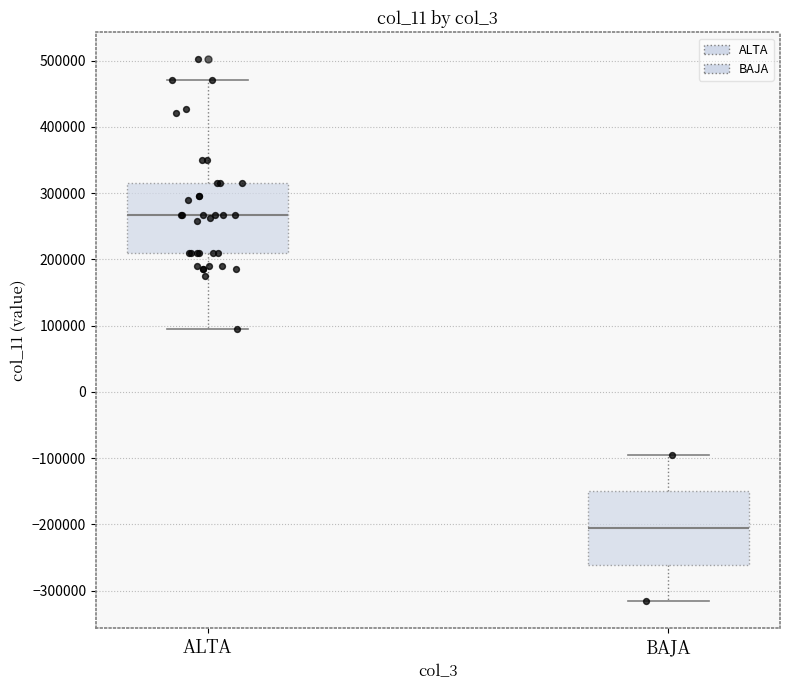

Reading left to right, read every box against the y-axis: the position of its median line, the range the box covers, and the ends of its whiskers. The values are not printed on the chart, so give them approximately, as read against the axis.

ALTA: median 270000, box 210000 to 320000, whiskers 100000 to 470000
BAJA: median -210000, box -260000 to -150000, whiskers -320000 to -90000